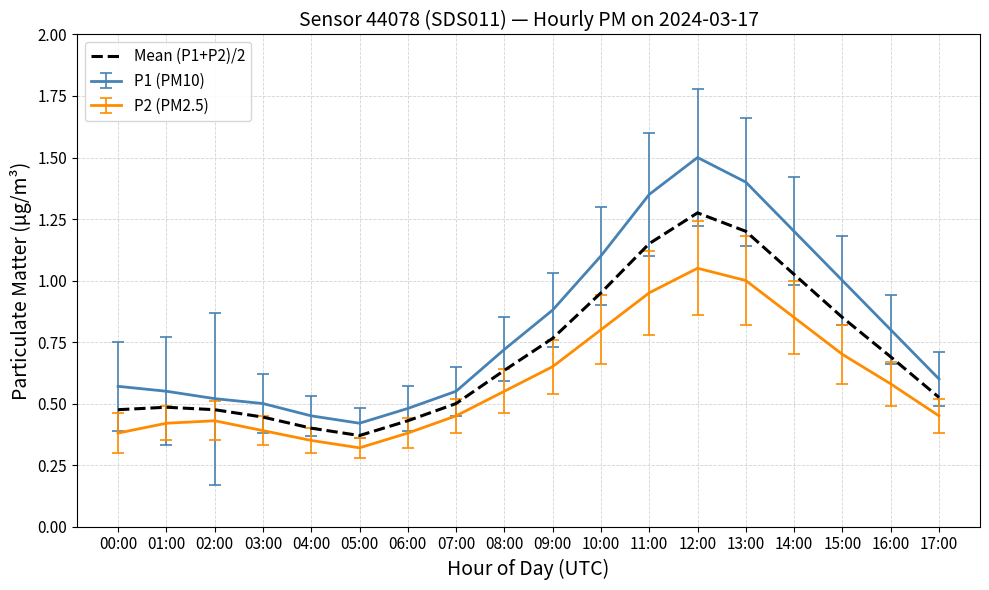

True or false: P1 (PM10) has a value of 0.3 at 00:00.

False